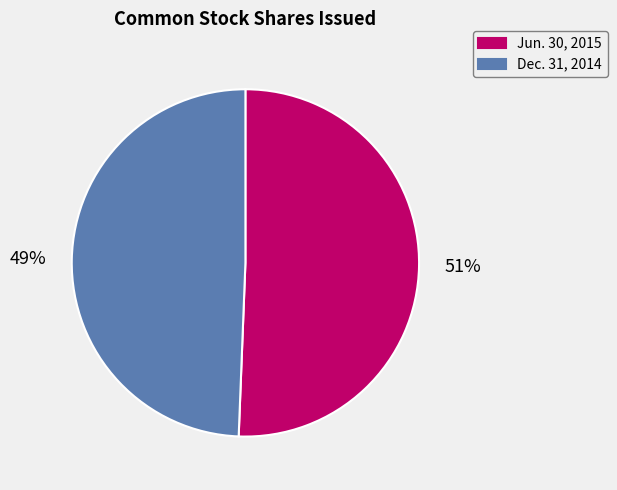

Which category accounts for the majority?

Jun. 30, 2015